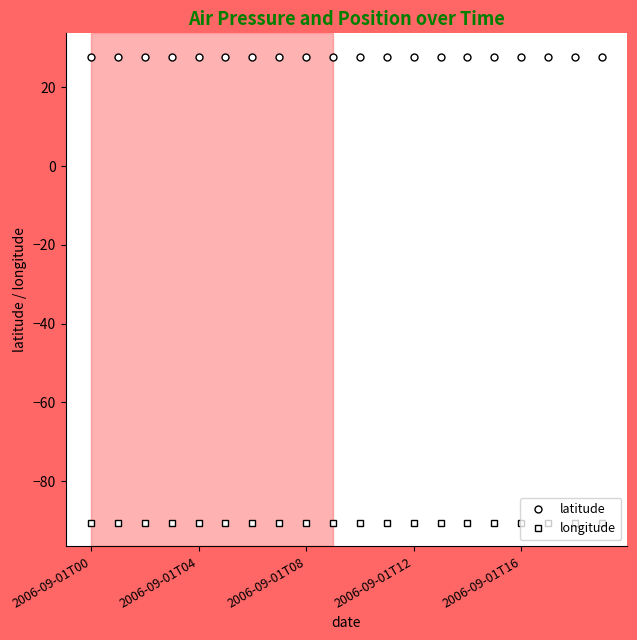

What is the average value of the latitude series?

27.8